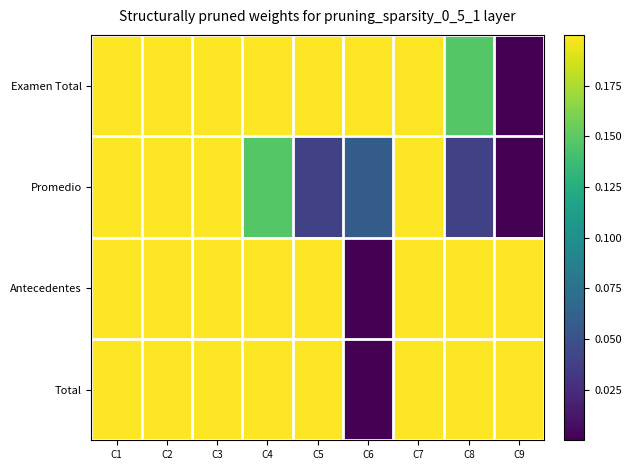

Which has a higher value, C1 or C6?

C1